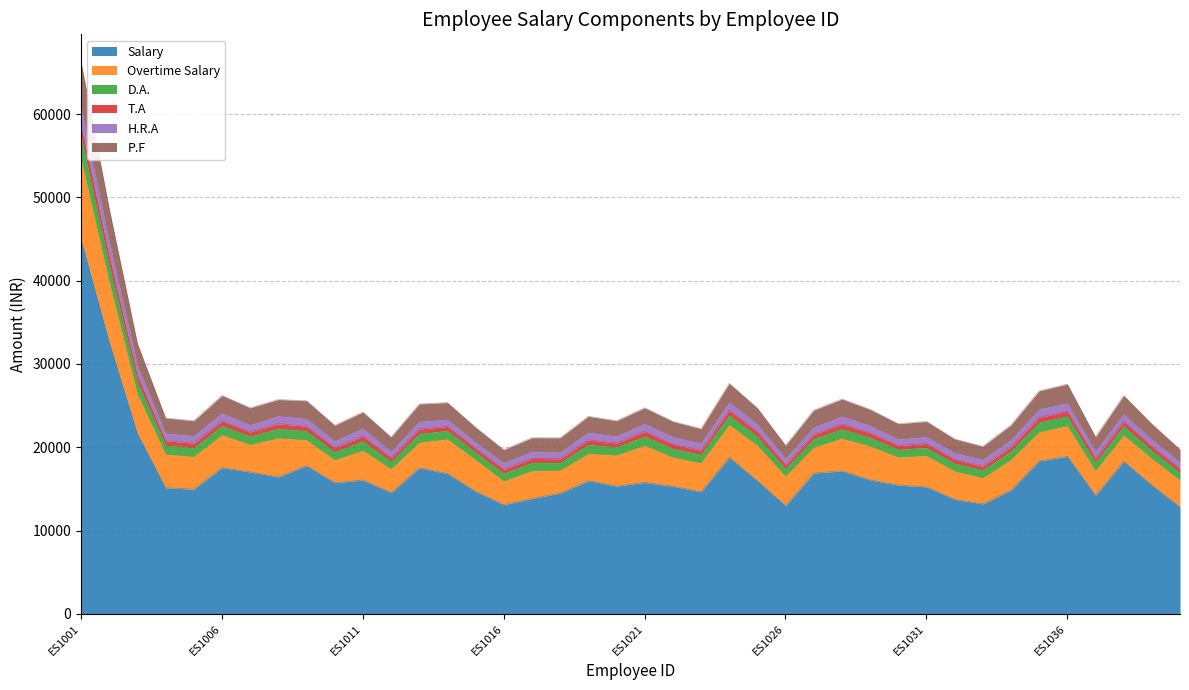

At which category is the sum across all series the highest?

ES1001